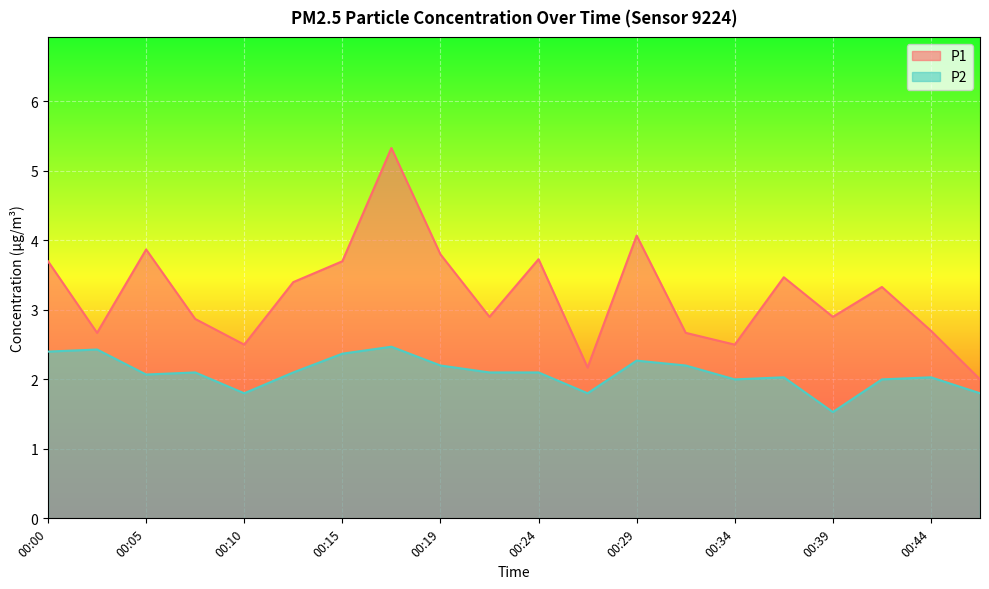

Is the value of P1 at 00:05 greater than the value of P2 at 00:12?

Yes